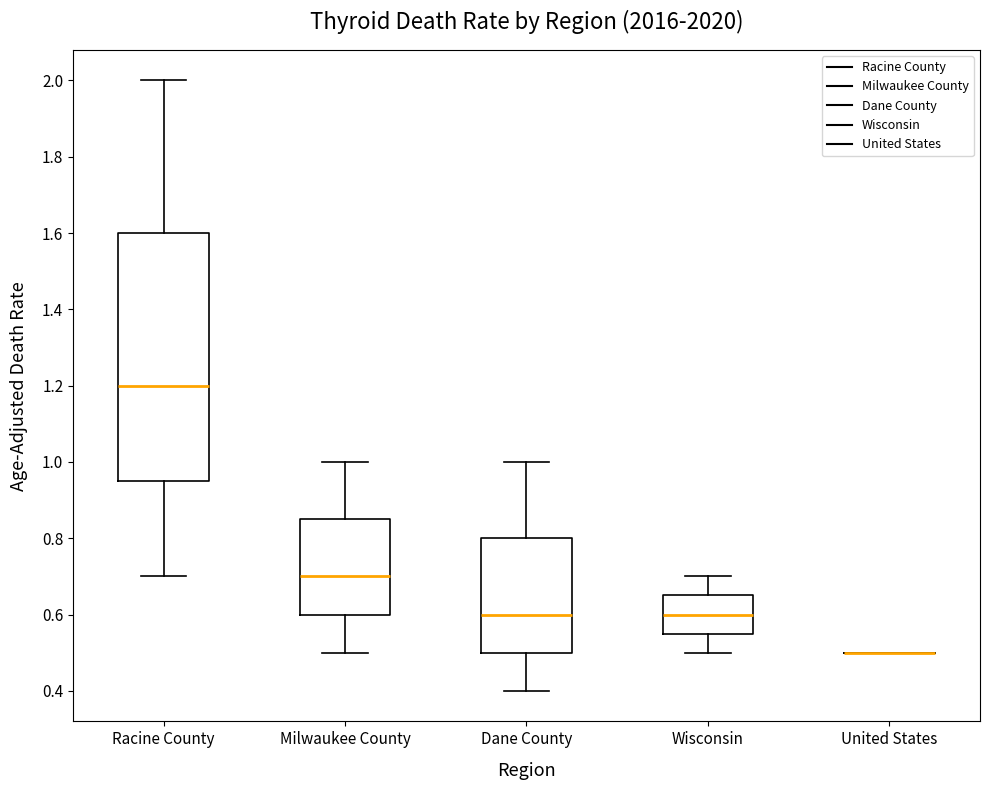

Where does the lower whisker of the box for Wisconsin end on the y-axis? The values are not printed on the chart, so give them approximately, as read against the axis.

0.50